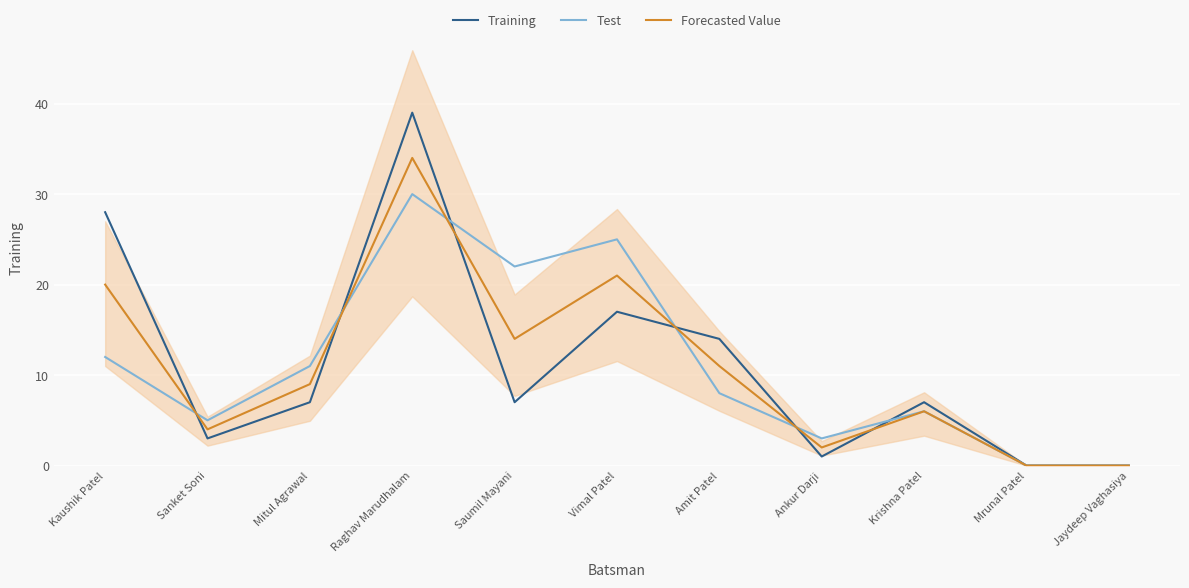

What is the spread (max minus min) of values at Raghav Marudhalam?

9